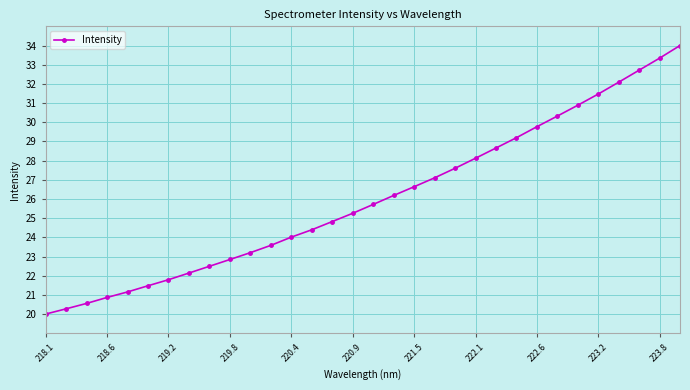

What is the smallest value displayed?

20.0